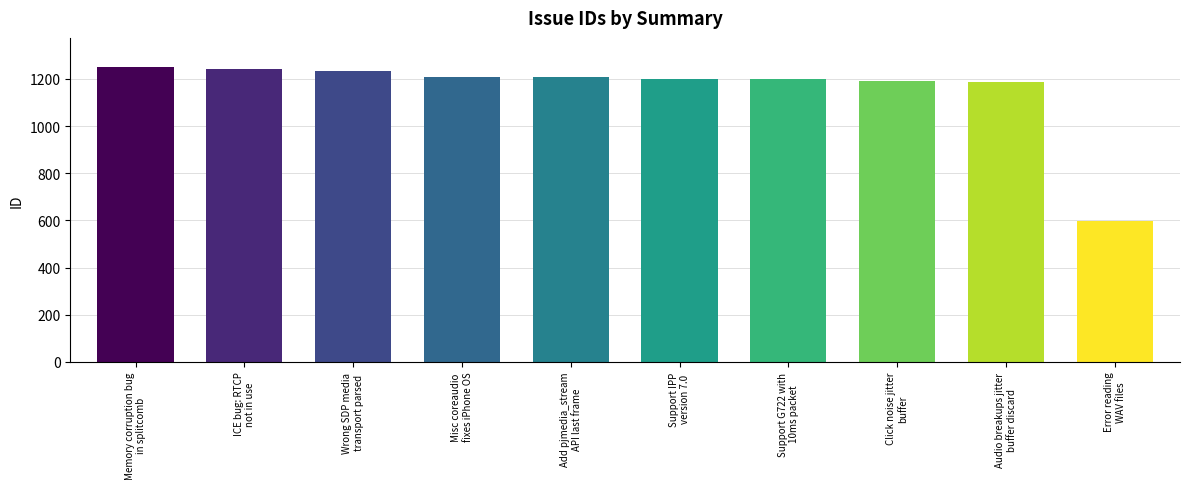

Reading left to right, extract all data points from this chart.

Memory corruption bug
in splitcomb=1249	ICE bug: RTCP
not in use=1243	Wrong SDP media
transport parsed=1233	Misc coreaudio
fixes iPhone OS=1210	Add pjmedia_stream
API last frame=1206	Support IPP
version 7.0=1200	Support G722 with
10ms packet=1199	Click noise jitter
buffer=1189	Audio breakups jitter
buffer discard=1188	Error reading
WAV files=597